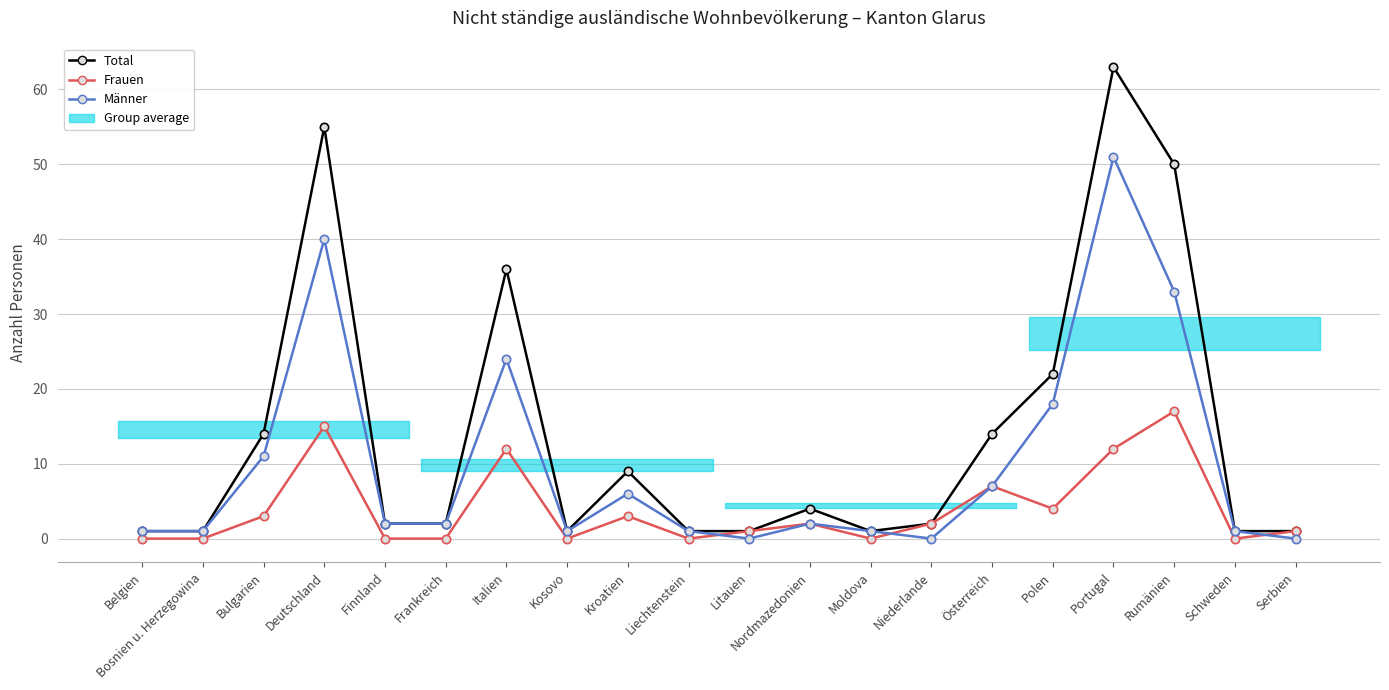

True or false: Männer and Total intersect in this chart.

False